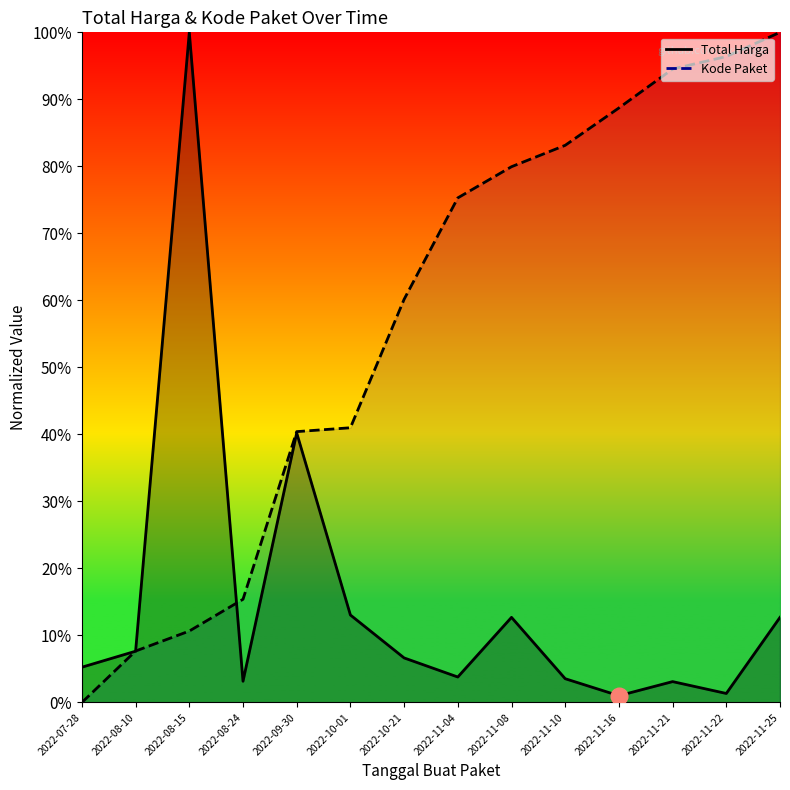

What is the difference between the Kode Paket values at 2022-11-10 and 2022-10-01?

42.1